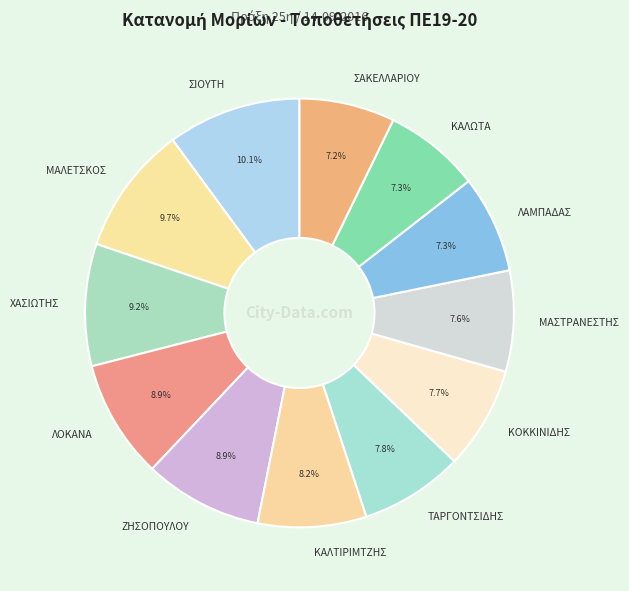

What portion of the pie excludes ΤΑΡΓΟΝΤΣΙΔΗΣ?

92.2%